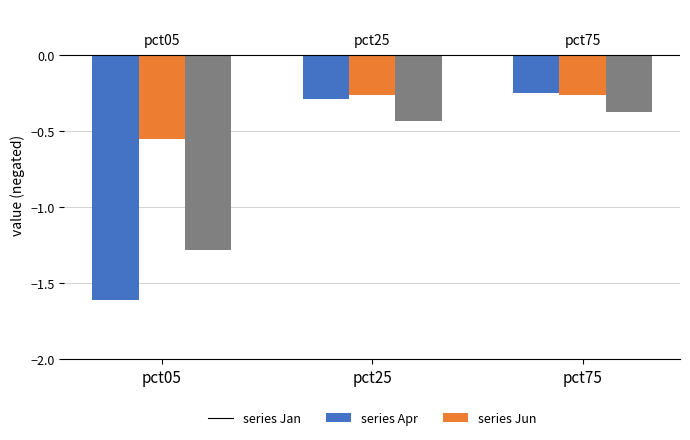

What is the total value across all series at pct25?

-1.0